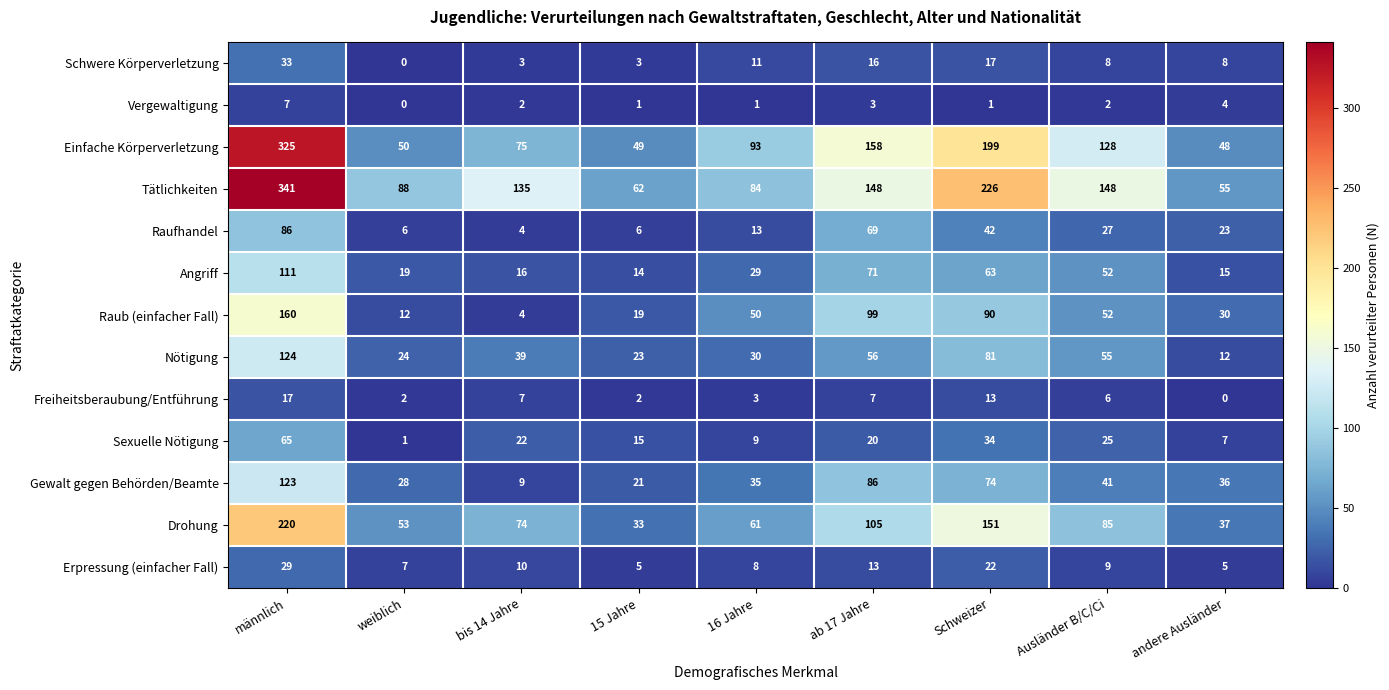

What is the difference between the second highest and second lowest values in the Nötigung series?

58